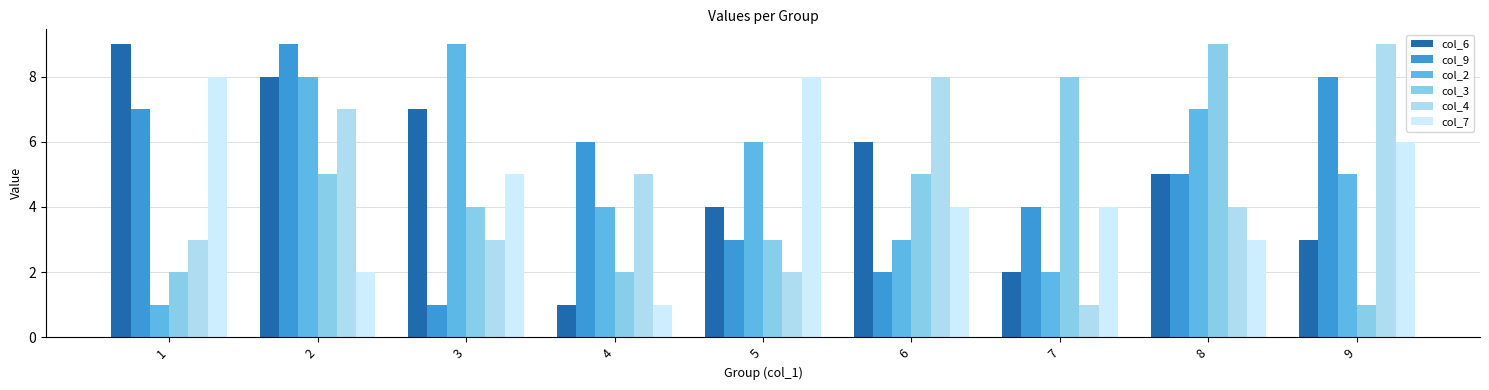

Which series has the largest range (max minus min)?

col_6